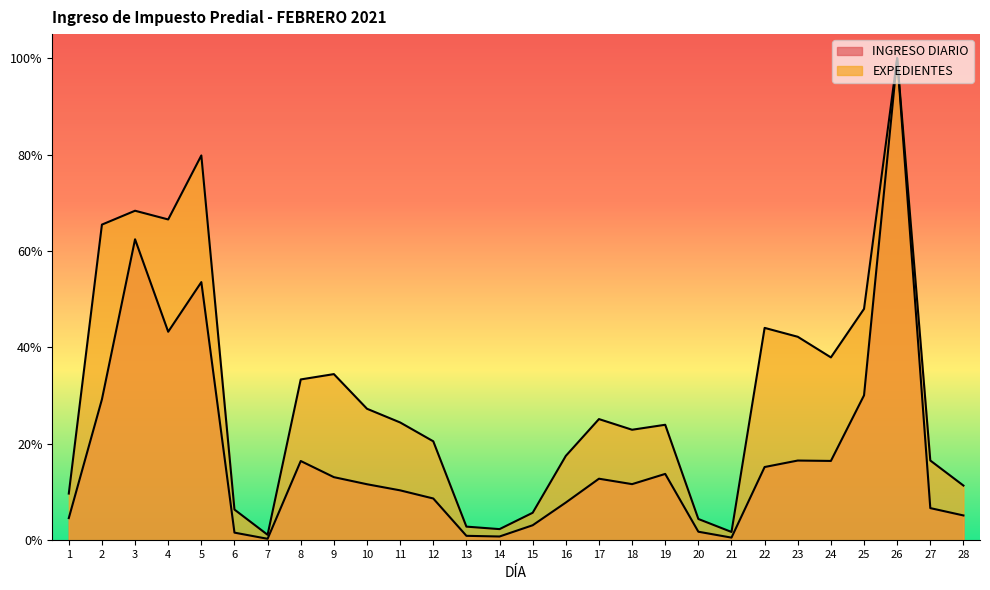

Rank the series by their average value, from highest to lowest.

EXPEDIENTES, INGRESO DIARIO